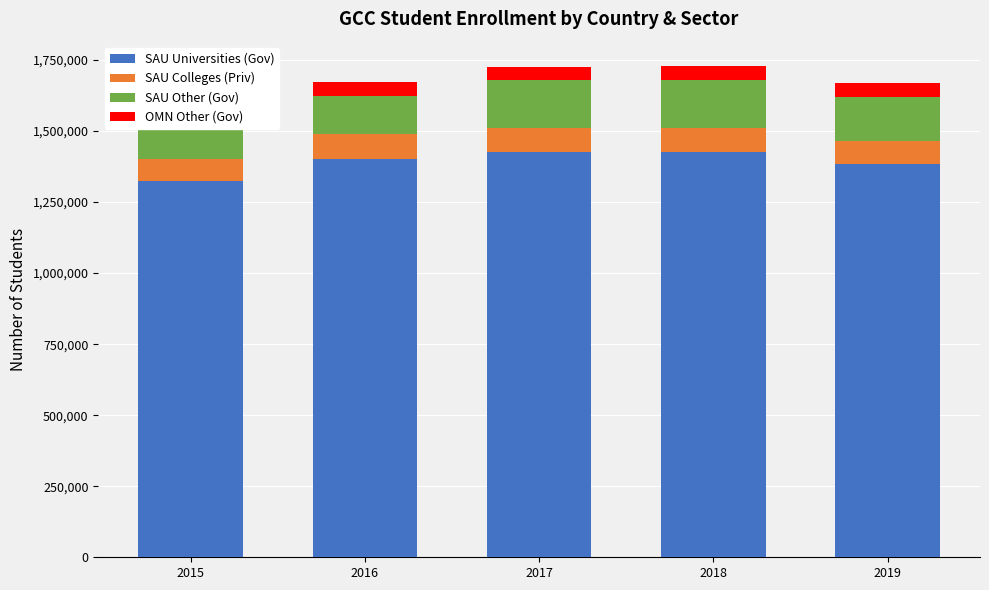

What is the total value across all series at 2019?

1670070